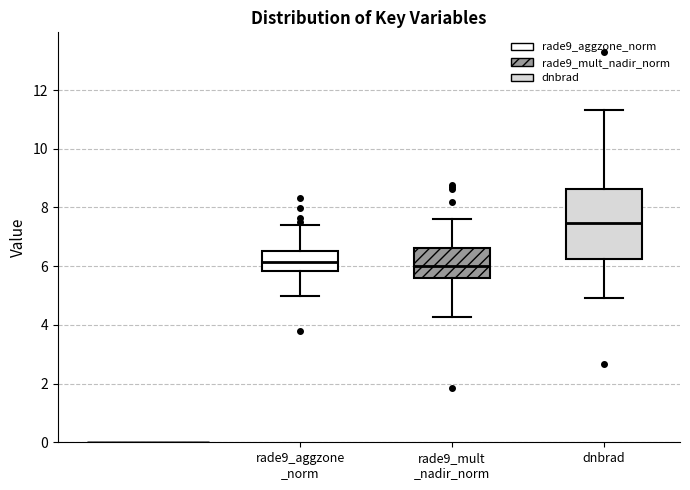

Reading left to right, transcribe this box plot: for each box, give where its median line is, the range the box spans, and where its two whiskers end, as read against the y-axis. The values are not printed on the chart, so give them approximately, as read against the axis.

rade9_aggzone _norm: median 6.2, box 5.8 to 6.6, whiskers 5.0 to 7.4
rade9_mult _nadir_norm: median 6.0, box 5.6 to 6.6, whiskers 4.2 to 7.6
dnbrad: median 7.4, box 6.2 to 8.6, whiskers 5.0 to 11.4